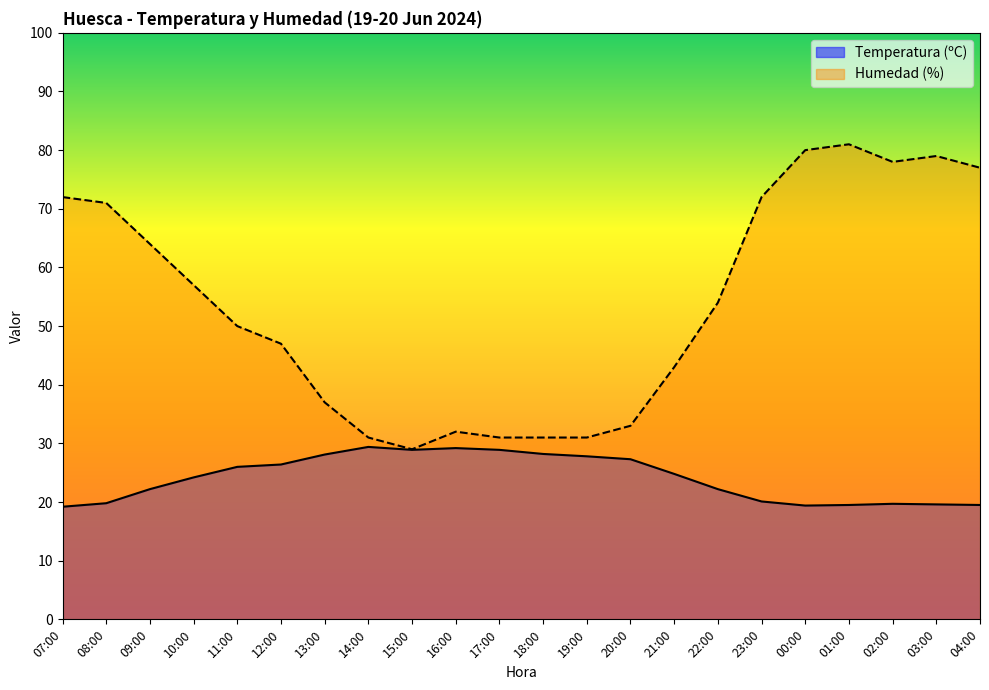

Does the chart have visible grid lines?

No